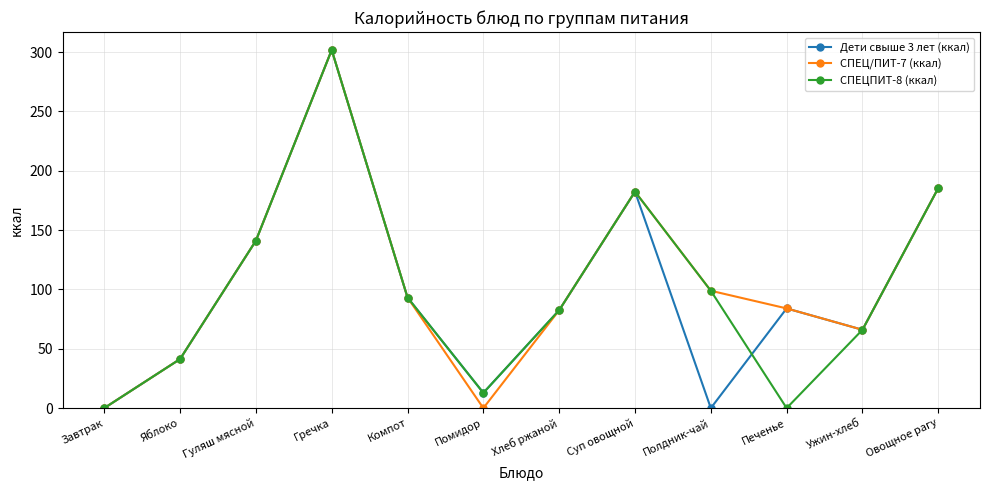

Which series changed the most between Гречка and Полдник-чай?

Дети свыше 3 лет (ккал)